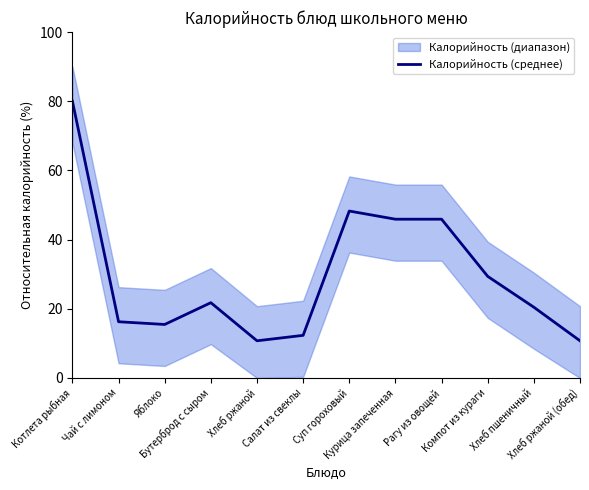

Which label corresponds to the largest value in the chart?

Котлета рыбная